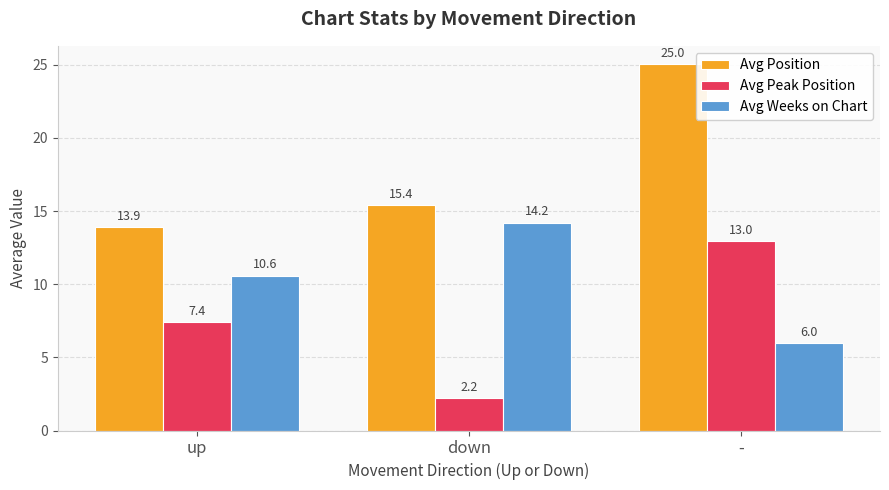

Which series changed the most between up and down?

Avg Peak Position